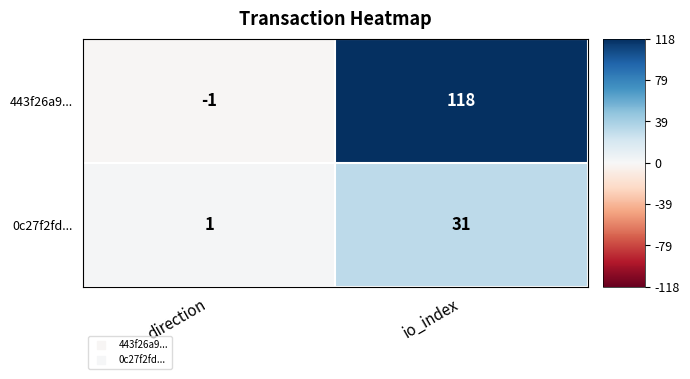

Is it true that 443f26a9... equals 211 at io_index?

False